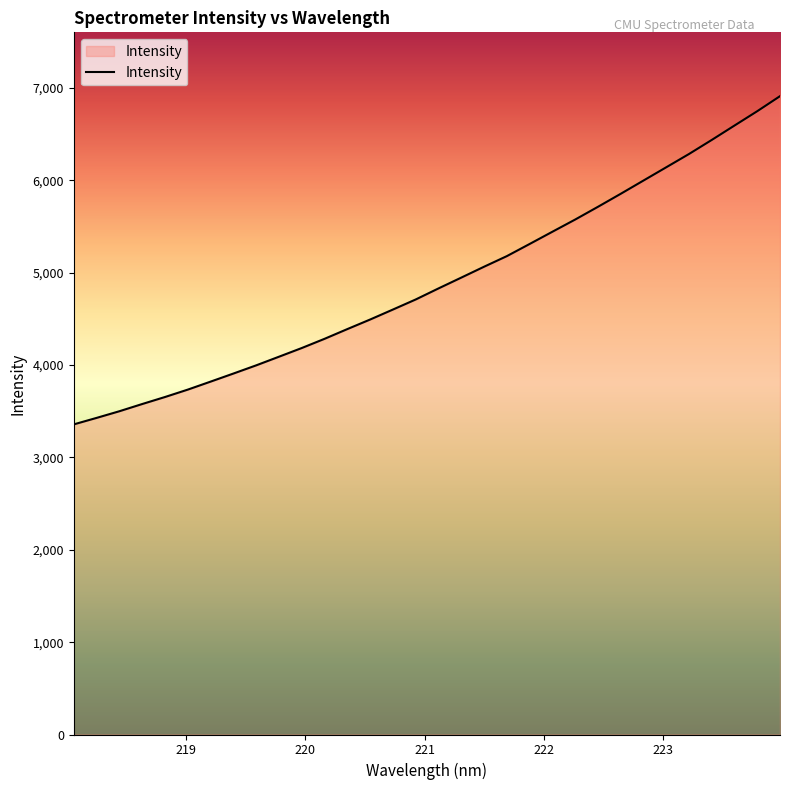

True or false: the data has more than 0 interior local peaks.

False